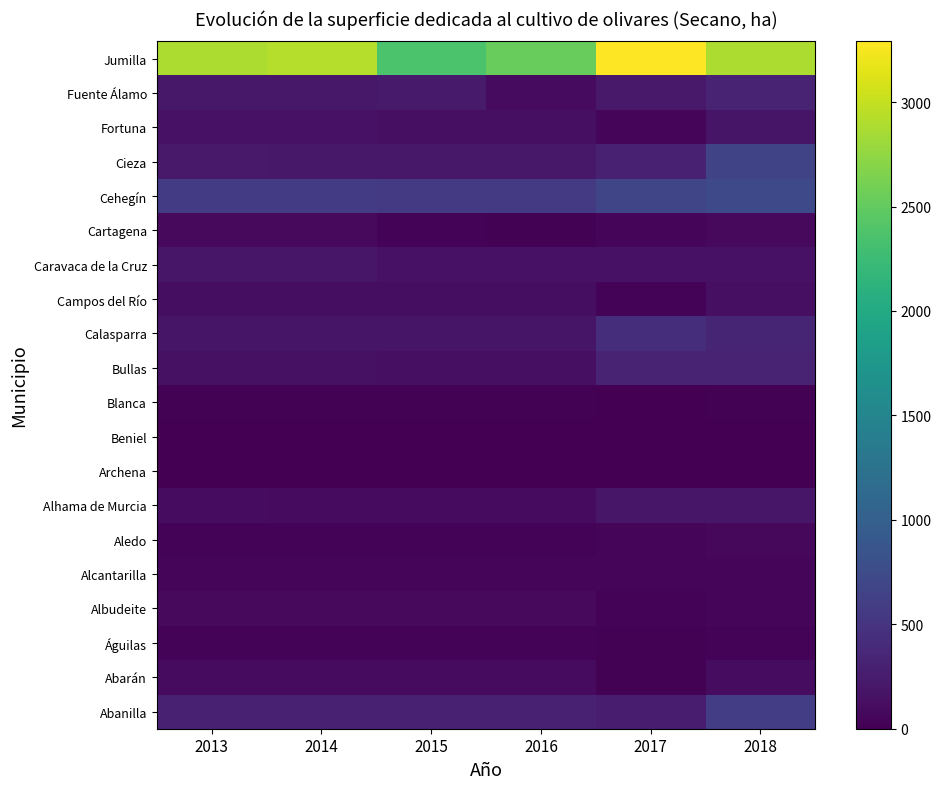

Reading right to left, list all the values displayed in this chart.

Abanilla: 2018=595	2017=262	2016=302	2015=302	2014=302	2013=302
Abarán: 2018=104	2017=24	2016=95	2015=95	2014=95	2013=94
Águilas: 2018=31	2017=23	2016=33	2015=33	2014=33	2013=33
Albudeite: 2018=45	2017=33	2016=80	2015=80	2014=80	2013=79
Alcantarilla: 2018=48	2017=61	2016=61	2015=61	2014=57	2013=57
Aledo: 2018=70	2017=39	2016=35	2015=35	2014=35	2013=35
Alhama de Murcia: 2018=196	2017=197	2016=99	2015=99	2014=99	2013=114
Archena: 2018=1	2017=2	2016=2	2015=2	2014=2	2013=2
Beniel: 2018=0	2017=2	2016=2	2015=2	2014=4	2013=4
Blanca: 2018=16	2017=3	2016=14	2015=14	2014=14	2013=14
Bullas: 2018=310	2017=309	2016=133	2015=133	2014=153	2013=152
Calasparra: 2018=342	2017=432	2016=192	2015=192	2014=192	2013=191
Campos del Río: 2018=140	2017=38	2016=122	2015=122	2014=122	2013=121
Caravaca de la Cruz: 2018=156	2017=162	2016=156	2015=156	2014=196	2013=195
Cartagena: 2018=86	2017=64	2016=13	2015=37	2014=85	2013=84
Cehegín: 2018=724	2017=688	2016=562	2015=562	2014=584	2013=581
Cieza: 2018=670	2017=302	2016=216	2015=216	2014=216	2013=227
Fortuna: 2018=191	2017=61	2016=130	2015=130	2014=162	2013=161
Fuente Álamo: 2018=333	2017=221	2016=100	2015=241	2014=213	2013=211
Jumilla: 2018=2886	2017=3291	2016=2526	2015=2365	2014=2920	2013=2882